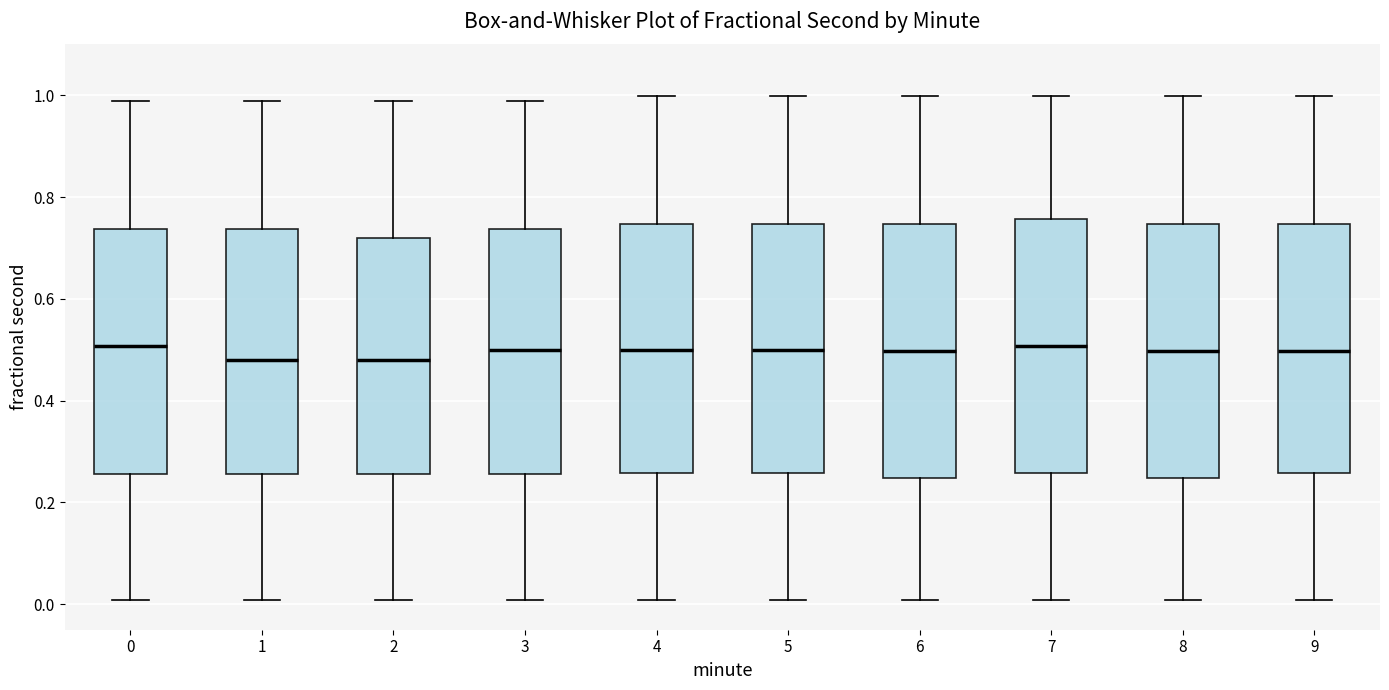

Reading left to right, read every box against the y-axis: the position of its median line, the range the box covers, and the ends of its whiskers. The values are not printed on the chart, so give them approximately, as read against the axis.

0: median 0.50, box 0.26 to 0.74, whiskers 0.00 to 0.98
1: median 0.48, box 0.26 to 0.74, whiskers 0.00 to 0.98
2: median 0.48, box 0.26 to 0.72, whiskers 0.00 to 0.98
3: median 0.50, box 0.26 to 0.74, whiskers 0.00 to 0.98
4: median 0.50, box 0.26 to 0.74, whiskers 0.00 to 1.00
5: median 0.50, box 0.26 to 0.74, whiskers 0.00 to 1.00
6: median 0.50, box 0.24 to 0.74, whiskers 0.00 to 1.00
7: median 0.50, box 0.26 to 0.76, whiskers 0.00 to 1.00
8: median 0.50, box 0.24 to 0.74, whiskers 0.00 to 1.00
9: median 0.50, box 0.26 to 0.74, whiskers 0.00 to 1.00